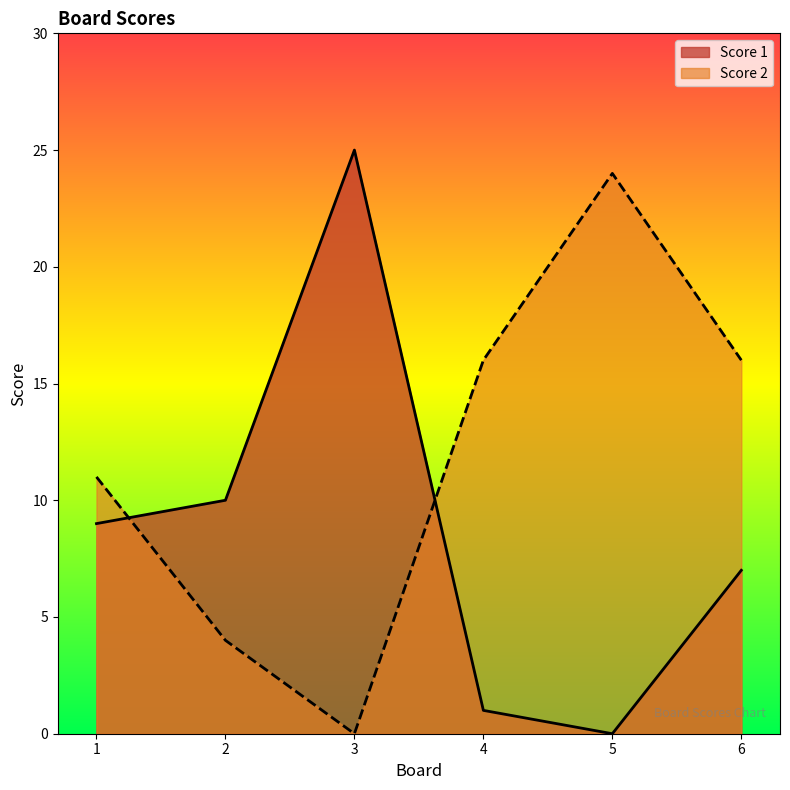

Does the chart display data point markers on the line(s)?

No